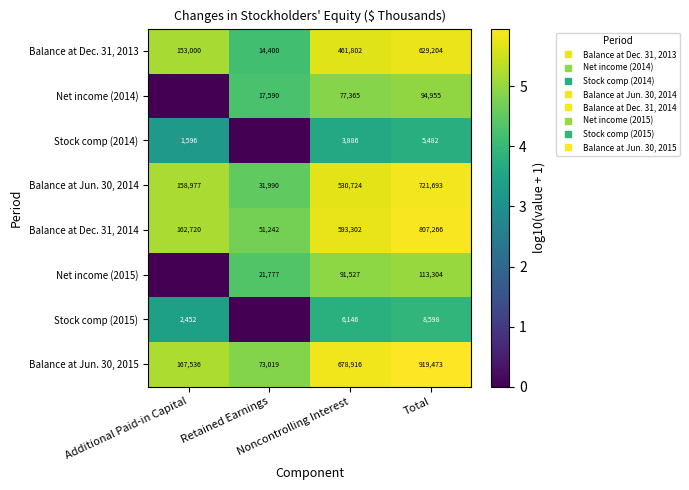

Which category has the lowest value in the Balance at Jun. 30, 2014 series?

Retained Earnings